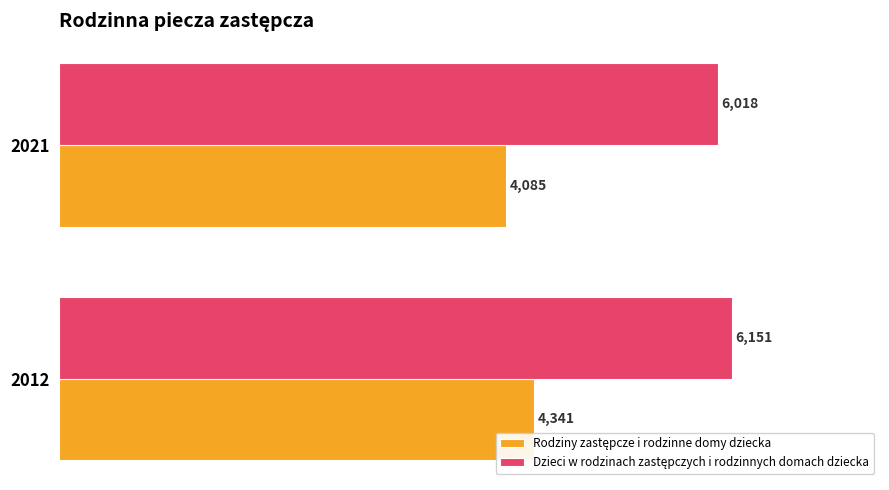

What is the total value across all series at 2021?

10103